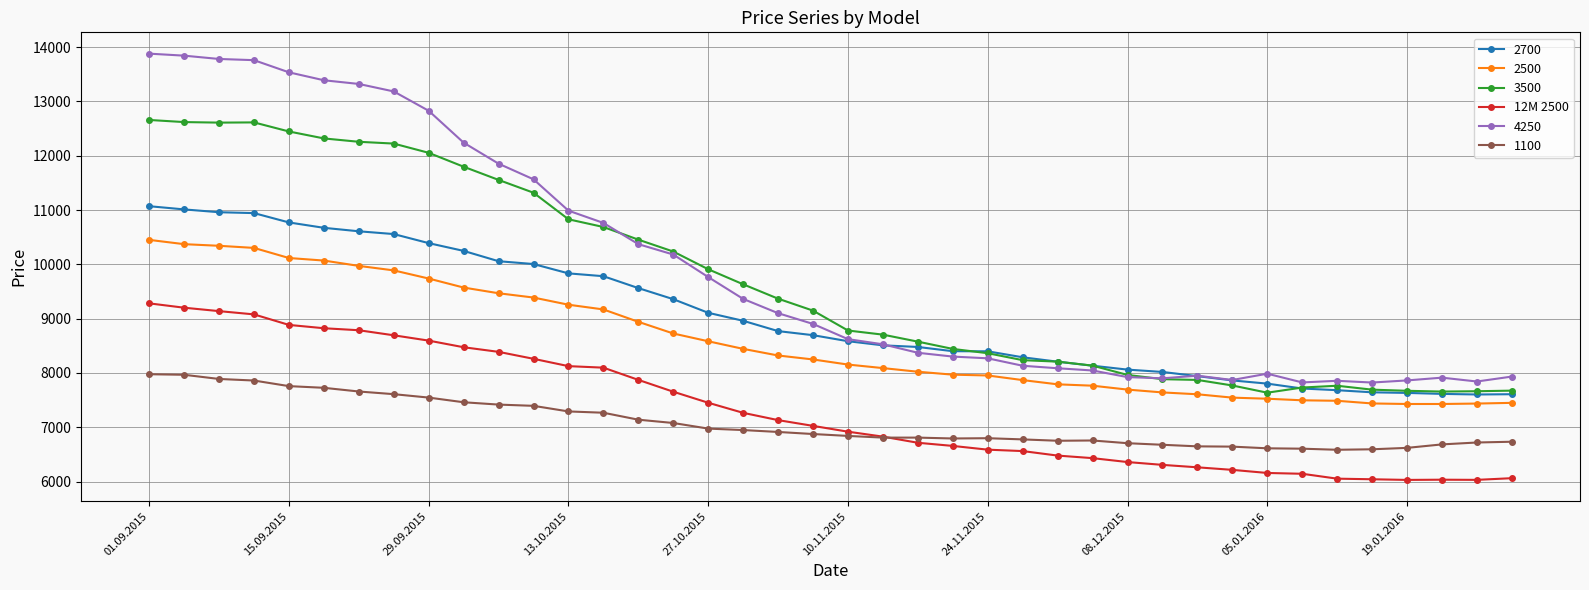

True or false: 3500 and 12M 2500 cross at least once.

False